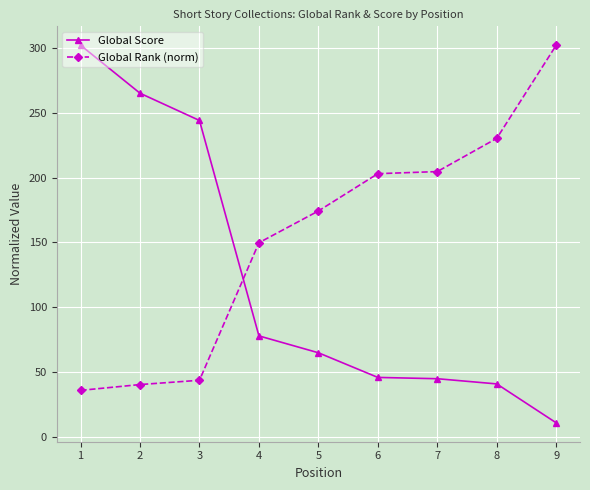

What is the spread (max minus min) of values at 5?

109.3